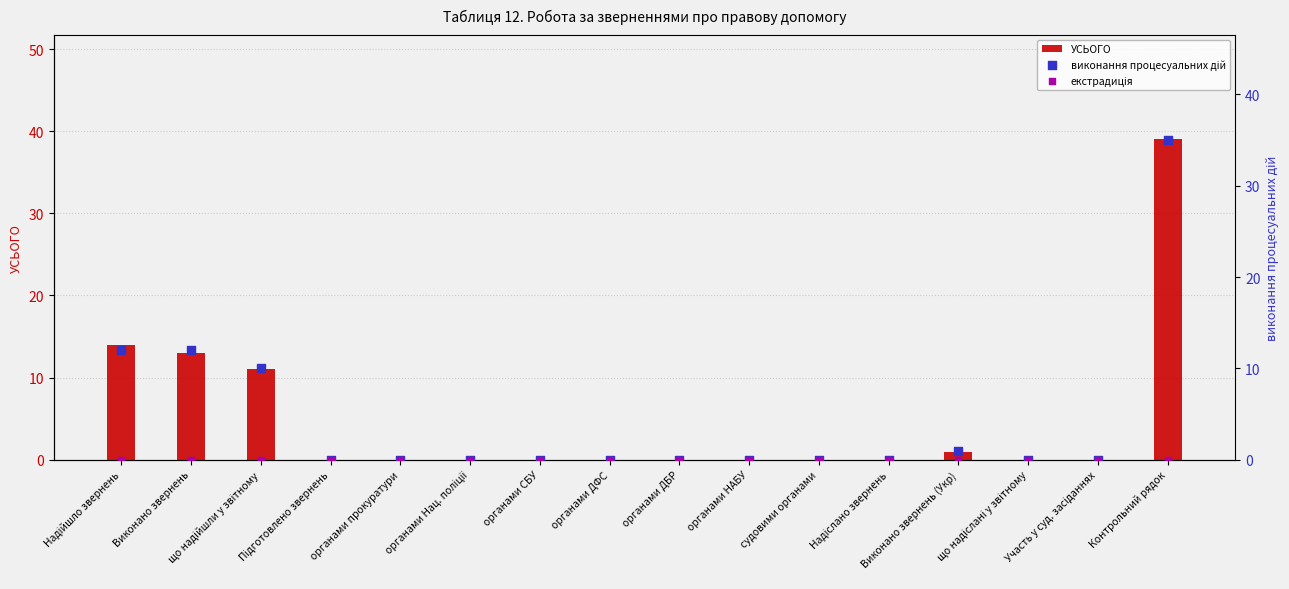

Is the value of УСЬОГО at Виконано звернень greater than the value of виконання процесуальних дій at Контрольний рядок?

No